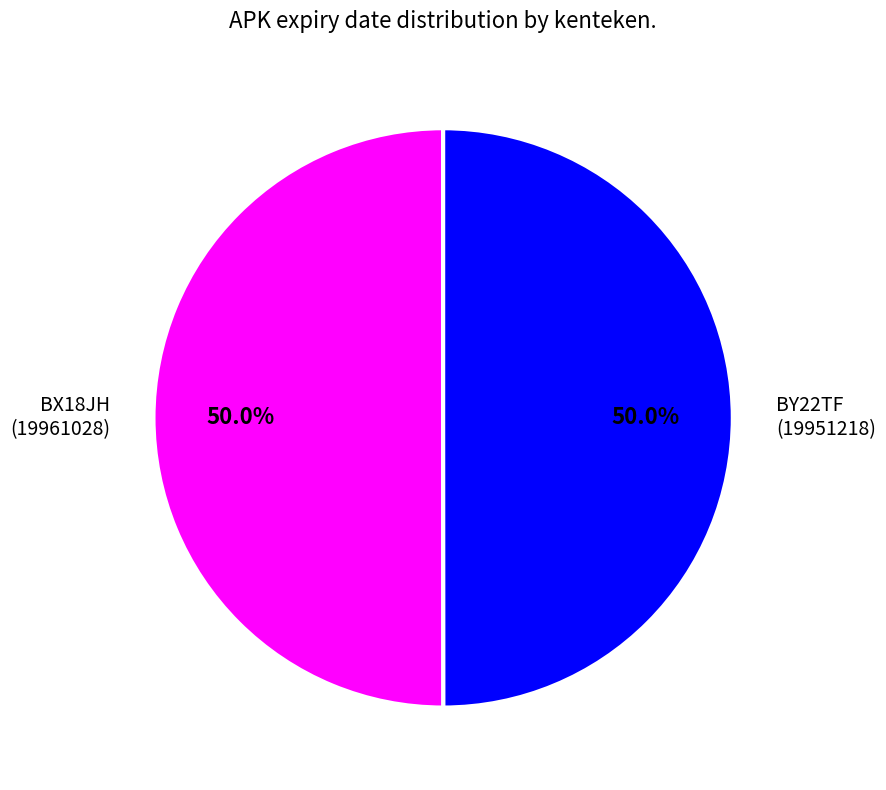

Approximately how many times larger is the value at BY22TF (19951218) compared to BX18JH (19961028)?

1.0